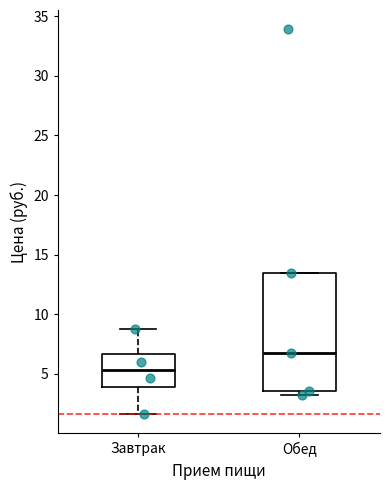

Reading left to right, read every box against the y-axis: the position of its median line, the range the box covers, and the ends of its whiskers. The values are not printed on the chart, so give them approximately, as read against the axis.

Завтрак: median 5.5, box 4.0 to 6.5, whiskers 1.5 to 9.0
Обед: median 7.0, box 3.5 to 13.5, whiskers 3.5 (just below the box's lower edge) to 13.5